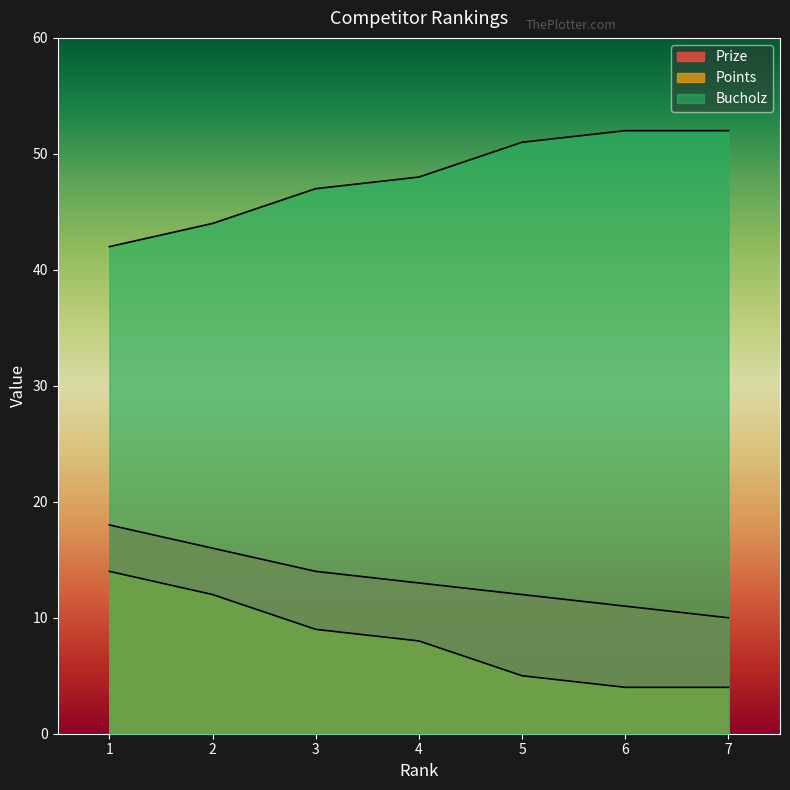

True or false: Points and Prize cross at least once.

False